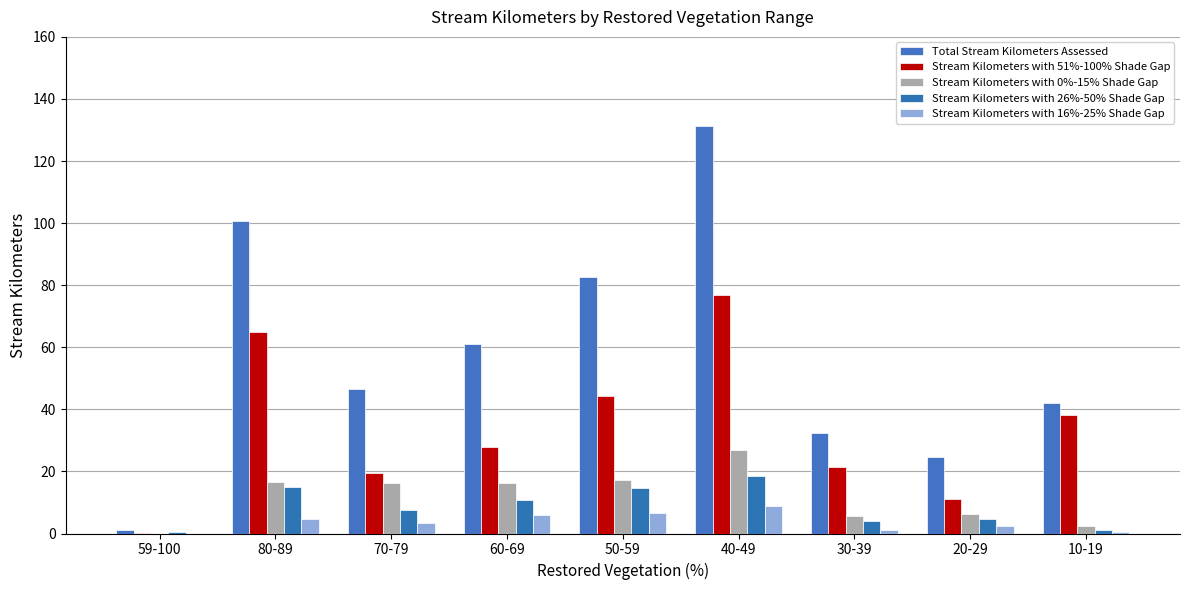

Is it true that Stream Kilometers with 16%-25% Shade Gap equals 4.6 at 80-89?

True